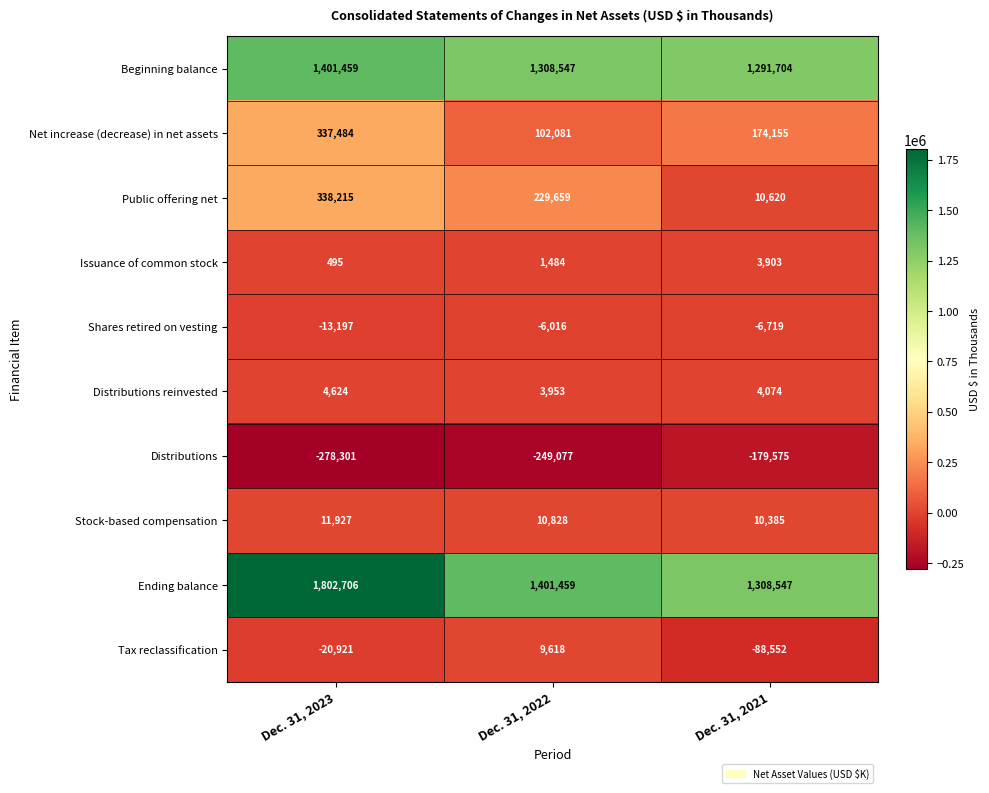

True or false: Net increase (decrease) in net assets has a value of 38259 at Dec. 31, 2022.

False